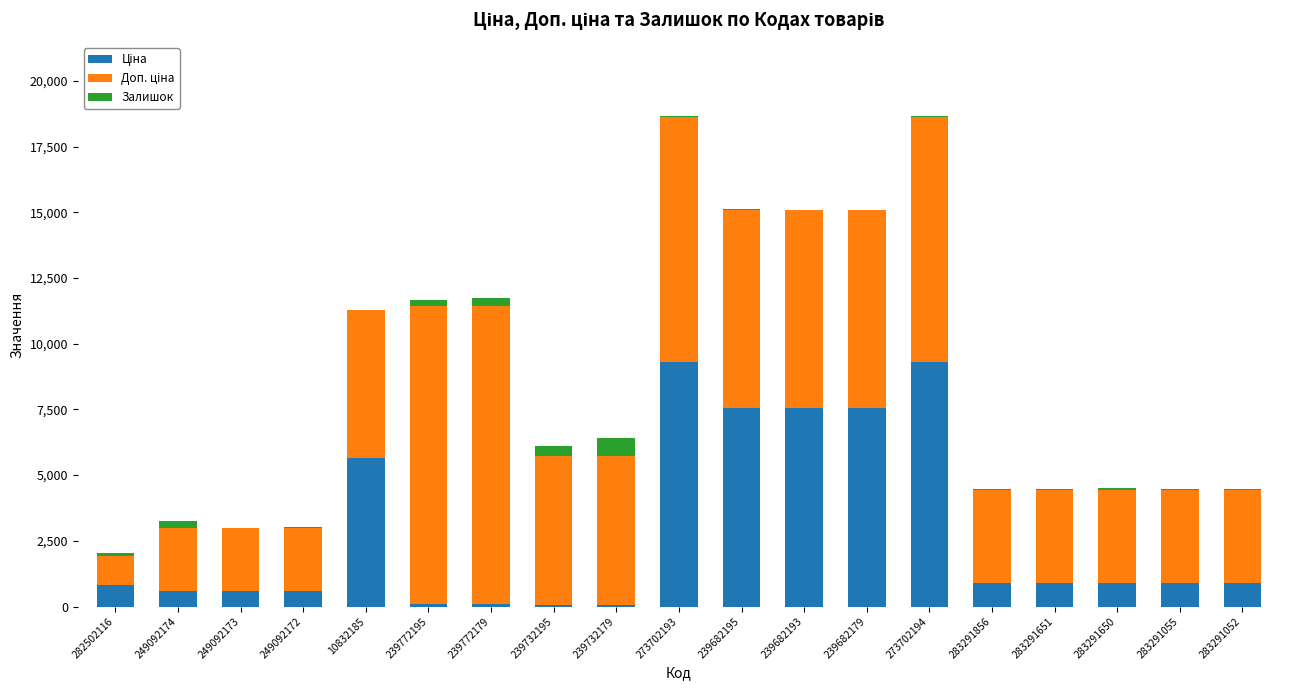

What is the total value across all series at 249092173?

2998.4